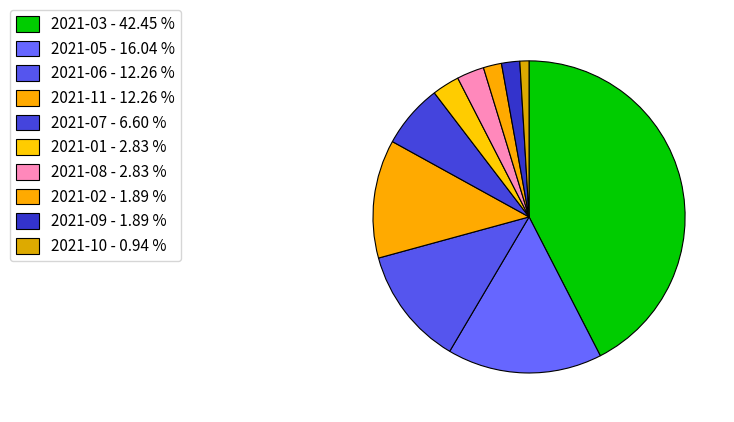

Between 2021-06 and 2021-05, which is larger?

2021-05